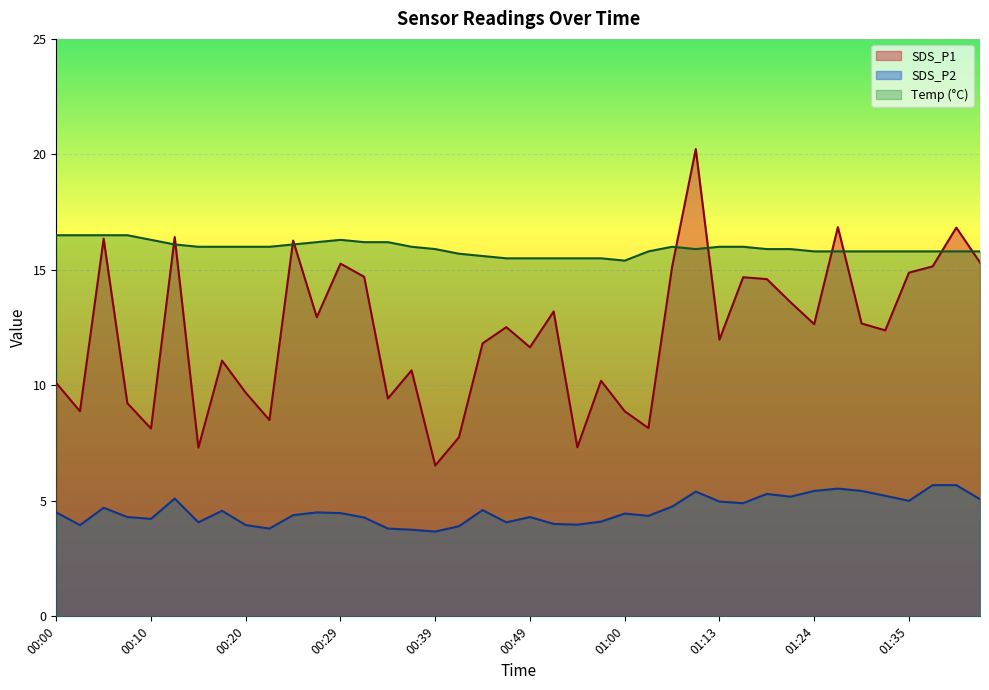

Which series ends up on top after the final intersection of Temp and SDS_P1?

Temp